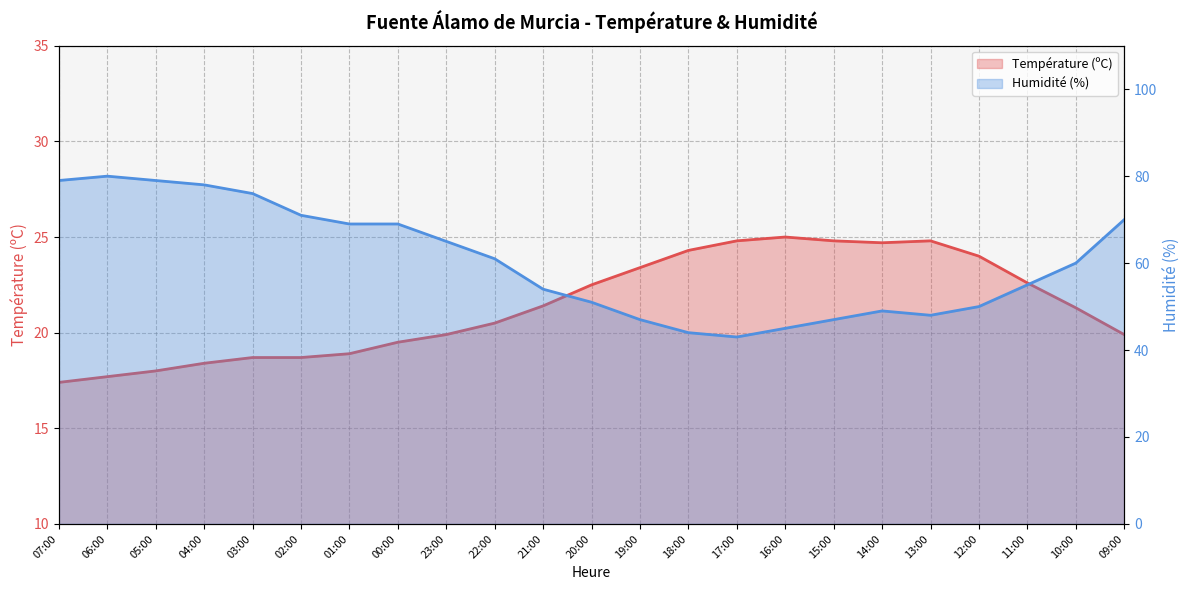

At which category does Température (ºC) reach its first local peak?

16:00